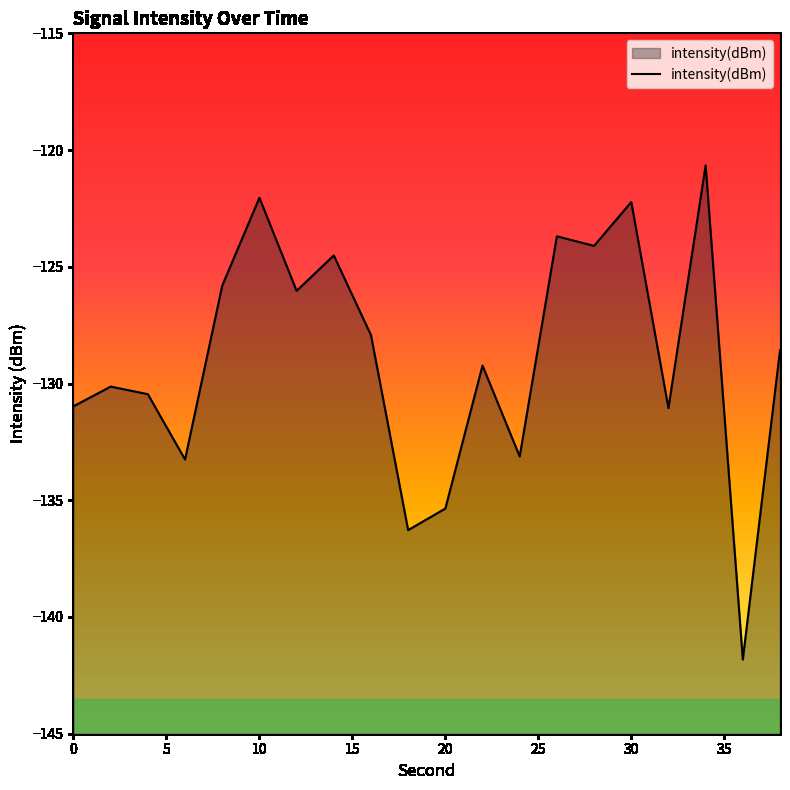

Reading left to right, list all the values displayed in this chart.

0=-131.0	2=-130.1	4=-130.5	6=-133.3	8=-125.8	10=-122.0	12=-126.0	14=-124.5	16=-127.9	18=-136.3	20=-135.4	22=-129.2	24=-133.1	26=-123.7	28=-124.1	30=-122.2	32=-131.1	34=-120.7	36=-141.8	38=-128.6